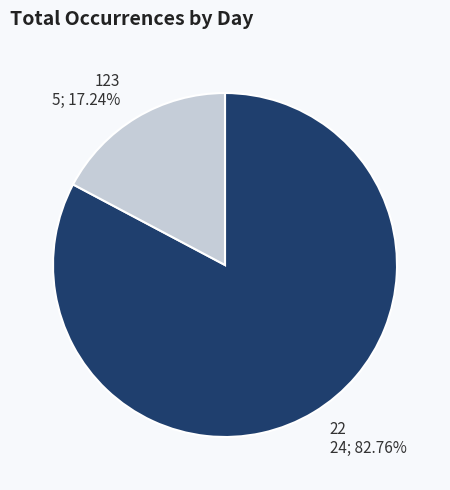

To the nearest percent, what percentage of the pie is 123?

17%